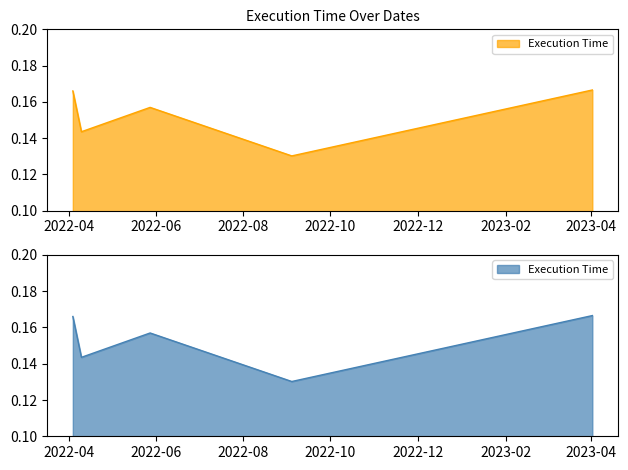

Where is the data nearest to the value 0?

2022-09-04